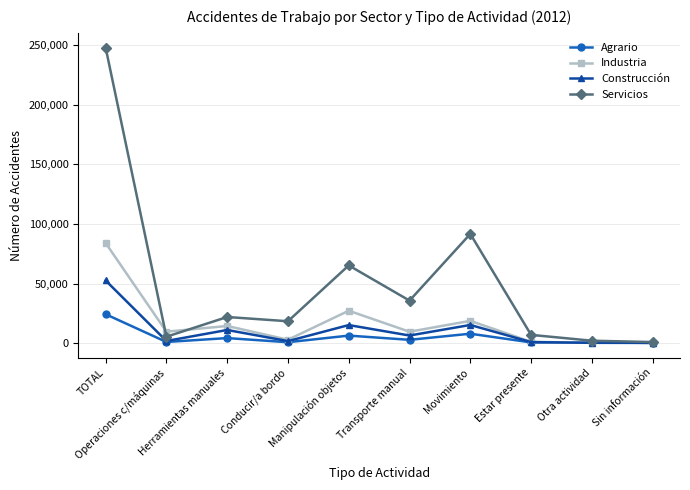

Where is the first local minimum for Servicios?

Operaciones c/máquinas